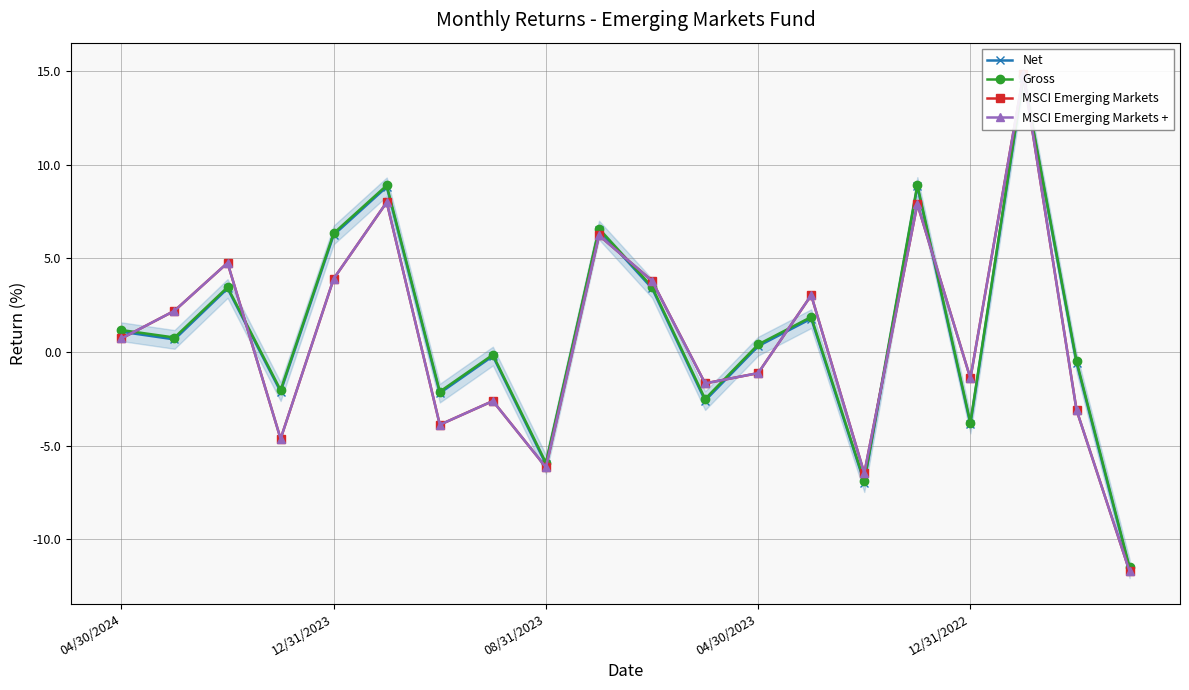

At which label does Net first exceed 0?

04/30/2024